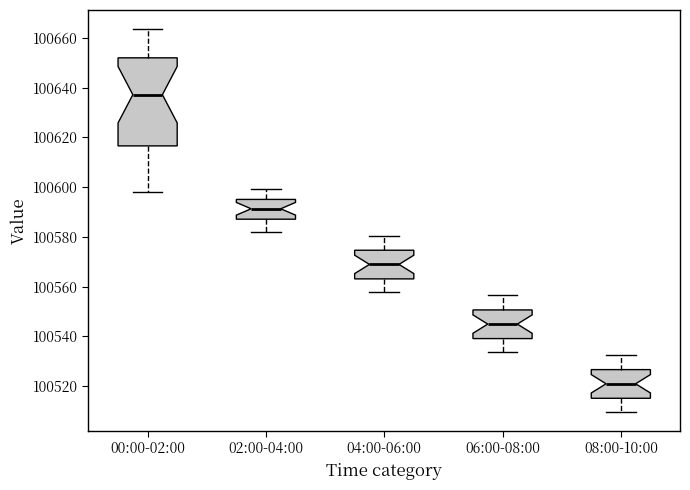

Comparing the boxes themselves (not the whiskers), which one is the tallest?

00:00-02:00